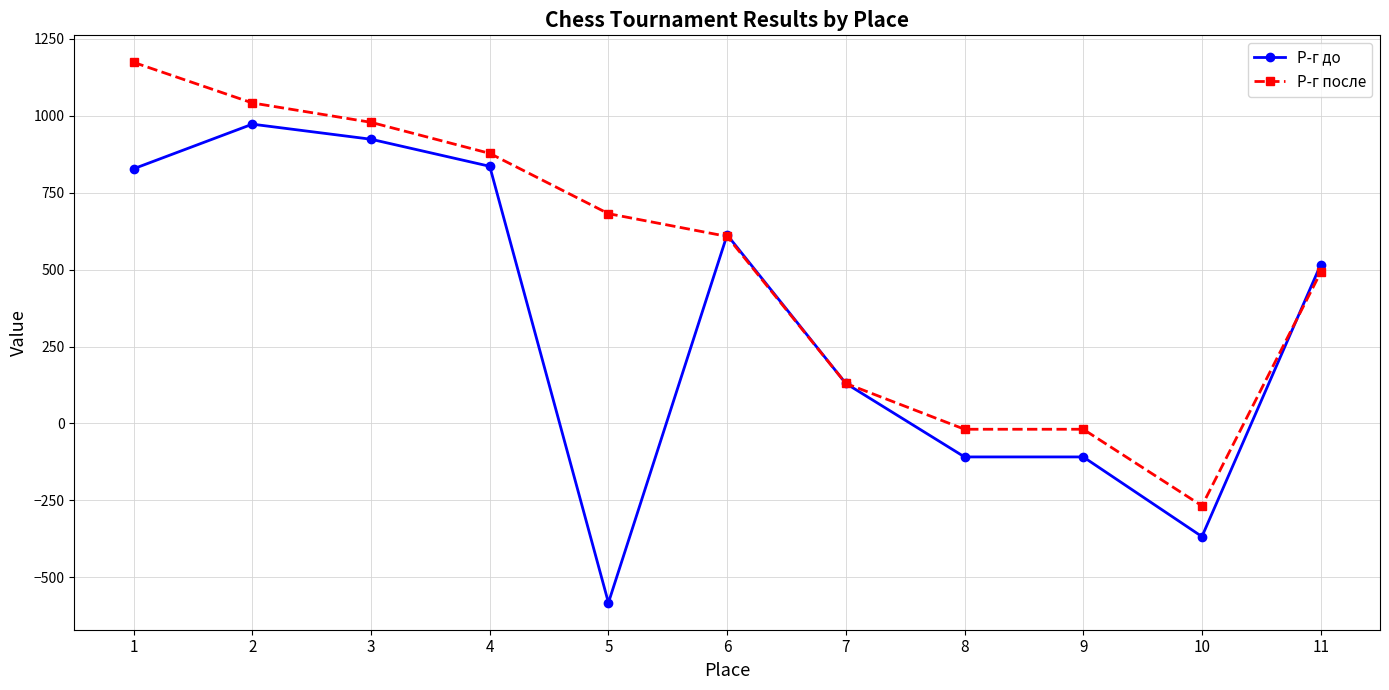

What are all the series names shown in the legend?

Р-г до, Р-г после